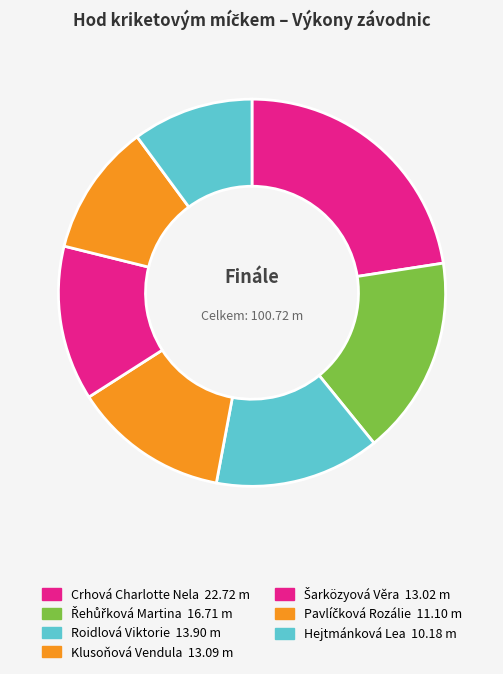

Approximately how many times larger is the value at Hejtmánková Lea compared to Šarközyová Věra?

0.8